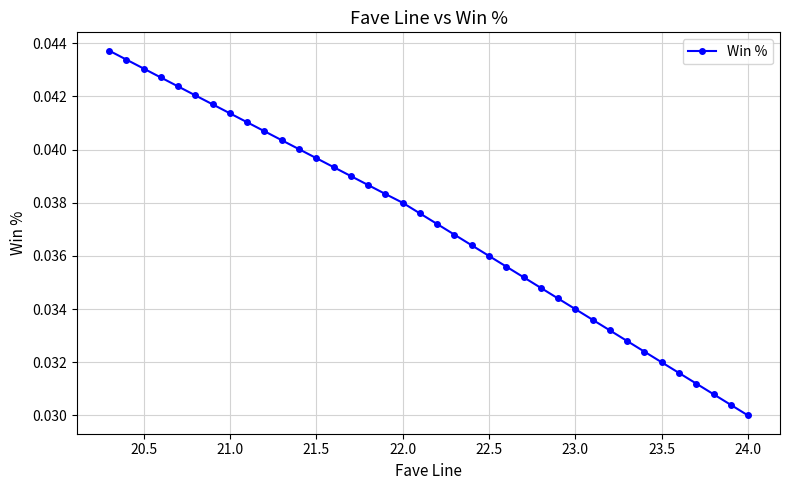

Does the chart have visible grid lines?

Yes